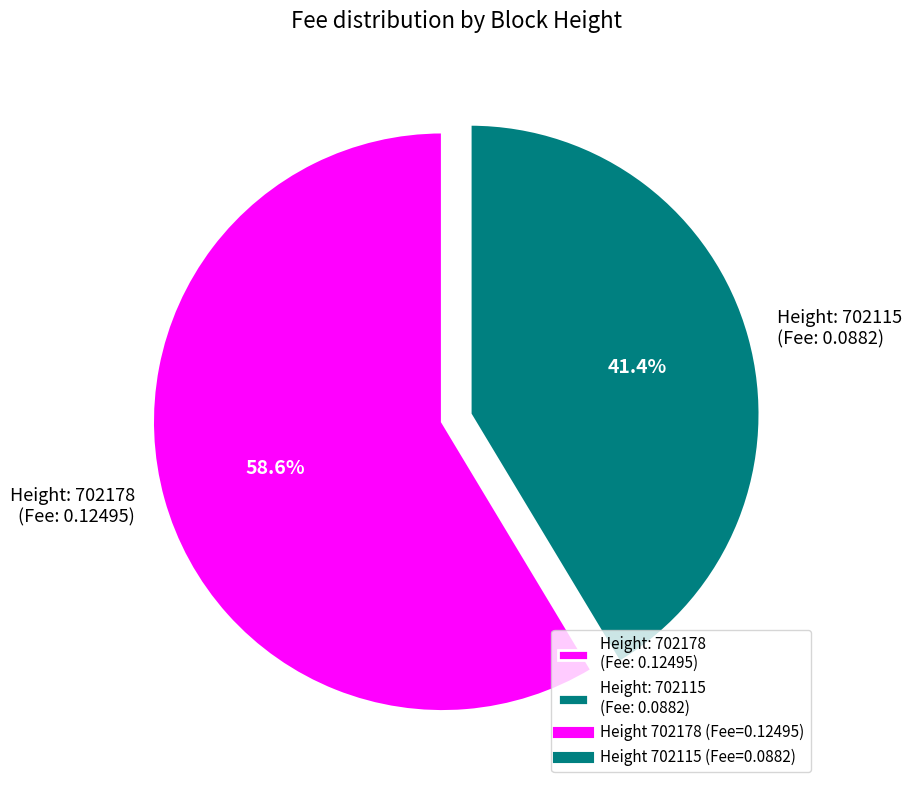

Which category accounts for the majority?

Height: 702178 (Fee: 0.12495)